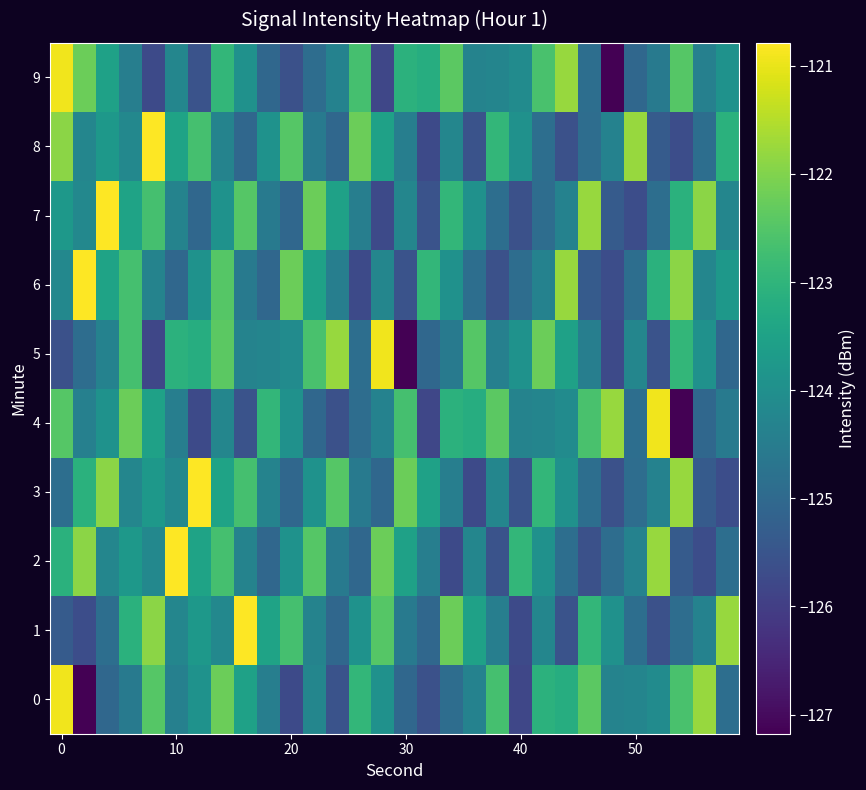

Reading left to right, what are all the values shown in this chart?

0: -120.9	-127.2	-125.0	-124.6	-122.5	-124.4	-123.9	-122.2	-123.5	-124.4	-125.7	-124.2	-125.5	-122.9	-124.0	-125.0	-125.6	-124.9	-124.3	-122.7	-125.8	-123.1	-123.2	-122.4	-124.3	-124.3	-124.1	-122.6	-121.8	-124.9
1: -125.4	-125.7	-124.9	-123.1	-121.9	-124.2	-123.8	-124.2	-120.8	-123.5	-122.7	-124.3	-125.0	-123.9	-122.5	-124.6	-125.0	-122.2	-123.5	-124.4	-125.7	-124.2	-125.5	-122.9	-124.0	-124.9	-125.6	-124.9	-124.3	-121.8
2: -123.1	-121.9	-124.2	-123.8	-124.2	-120.8	-123.5	-122.7	-124.3	-125.0	-123.9	-122.5	-124.6	-125.0	-122.2	-123.5	-124.4	-125.7	-124.2	-125.5	-122.9	-124.0	-124.9	-125.6	-124.9	-124.3	-121.8	-125.4	-125.7	-124.9
3: -124.9	-123.1	-121.9	-124.2	-123.8	-124.2	-120.8	-123.5	-122.7	-124.3	-125.0	-123.9	-122.5	-124.6	-125.0	-122.2	-123.5	-124.4	-125.7	-124.2	-125.5	-122.9	-124.0	-124.9	-125.6	-124.9	-124.3	-121.8	-125.4	-125.7
4: -122.5	-124.4	-123.9	-122.2	-123.5	-124.4	-125.7	-124.2	-125.5	-122.9	-124.0	-125.0	-125.6	-124.9	-124.3	-122.7	-125.8	-123.1	-123.2	-122.4	-124.3	-124.3	-124.1	-122.6	-121.8	-124.9	-120.9	-127.2	-125.0	-124.6
5: -125.6	-124.9	-124.3	-122.7	-125.8	-123.1	-123.2	-122.4	-124.3	-124.3	-124.1	-122.6	-121.8	-124.9	-120.9	-127.2	-125.0	-124.6	-122.5	-124.4	-123.9	-122.2	-123.5	-124.4	-125.7	-124.2	-125.5	-122.9	-124.0	-125.0
6: -124.2	-120.8	-123.5	-122.7	-124.3	-125.0	-123.9	-122.5	-124.6	-125.0	-122.2	-123.5	-124.4	-125.7	-124.2	-125.5	-122.9	-124.0	-124.9	-125.6	-124.9	-124.3	-121.8	-125.4	-125.7	-124.9	-123.1	-121.9	-124.2	-123.8
7: -123.8	-124.2	-120.8	-123.5	-122.7	-124.3	-125.0	-123.9	-122.5	-124.6	-125.0	-122.2	-123.5	-124.4	-125.7	-124.2	-125.5	-122.9	-124.0	-124.9	-125.6	-124.9	-124.3	-121.8	-125.4	-125.7	-124.9	-123.1	-121.9	-124.2
8: -121.9	-124.2	-123.8	-124.2	-120.8	-123.5	-122.7	-124.3	-125.0	-123.9	-122.5	-124.6	-125.0	-122.2	-123.5	-124.4	-125.7	-124.2	-125.5	-122.9	-124.0	-124.9	-125.6	-124.9	-124.3	-121.8	-125.4	-125.7	-124.9	-123.1
9: -120.9	-122.2	-123.5	-124.4	-125.7	-124.2	-125.5	-122.9	-124.0	-125.0	-125.6	-124.9	-124.3	-122.7	-125.8	-123.1	-123.2	-122.4	-124.3	-124.3	-124.1	-122.6	-121.8	-124.9	-127.2	-125.0	-124.6	-122.5	-124.4	-123.9